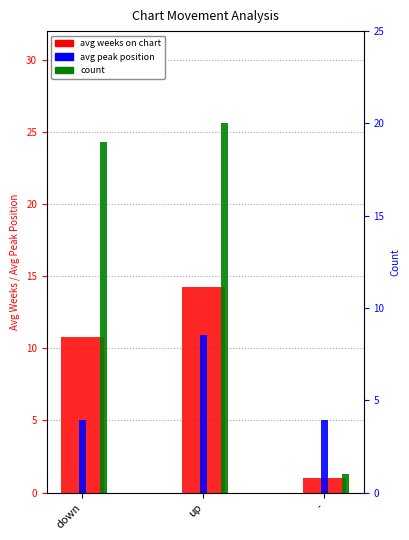

How many groups of bars are there?

3